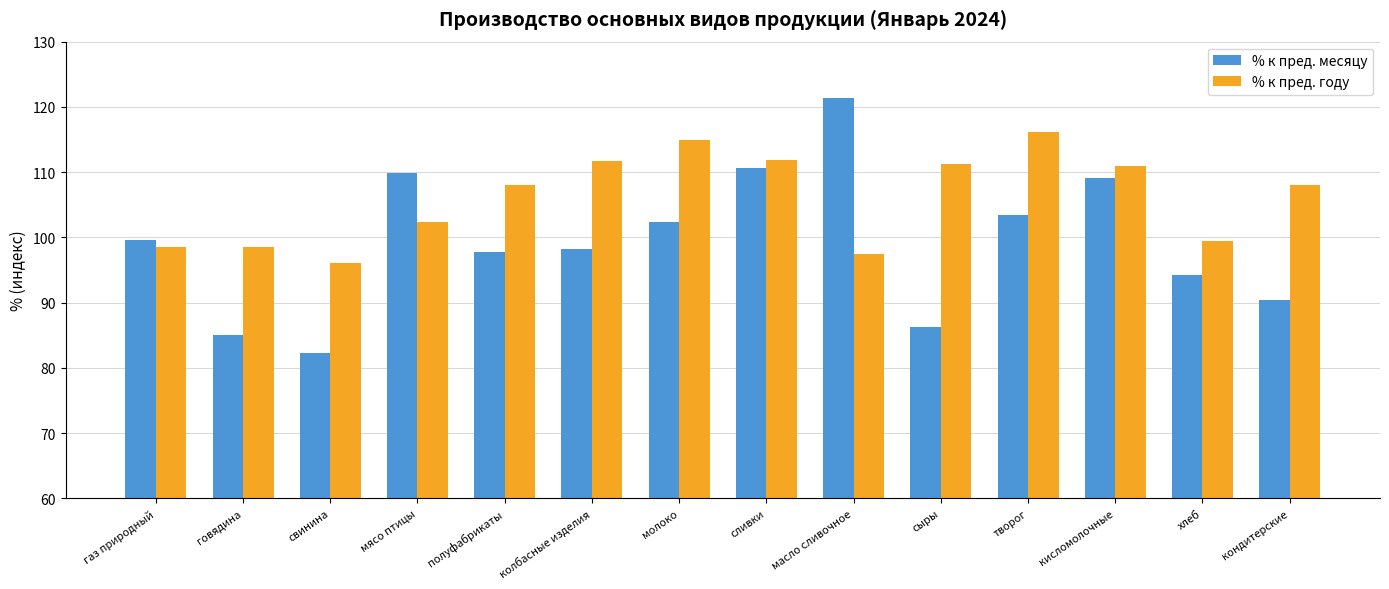

What position from the right is хлеб?

2